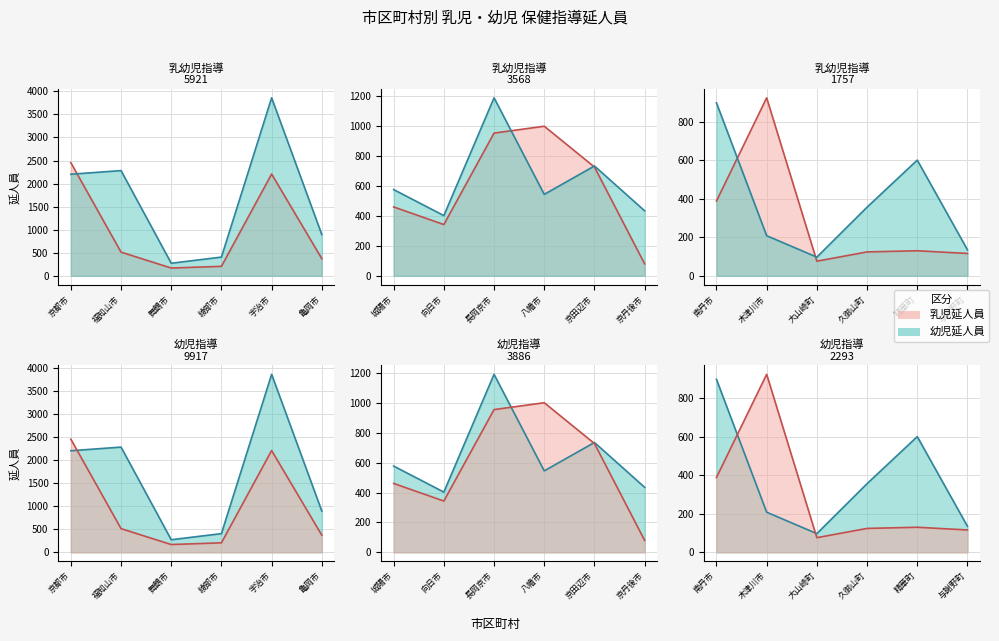

How many lines are shown in the chart?

2